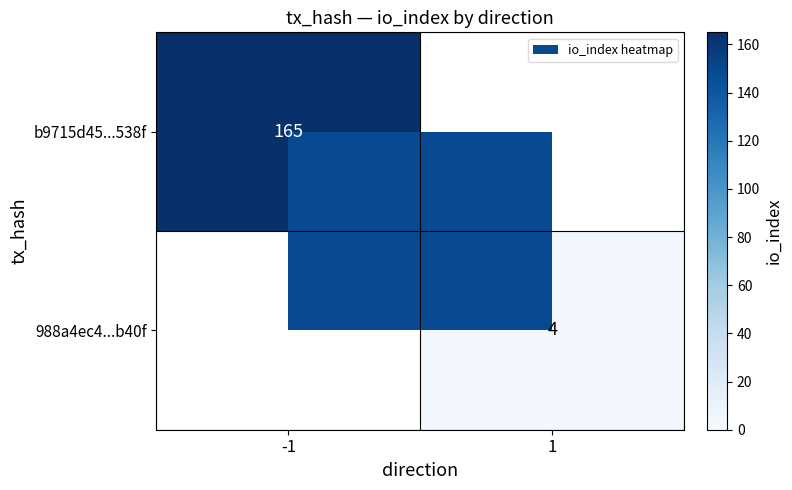

True or false: 988a4ec4...b40f has a value of 2.0 at 1.

False